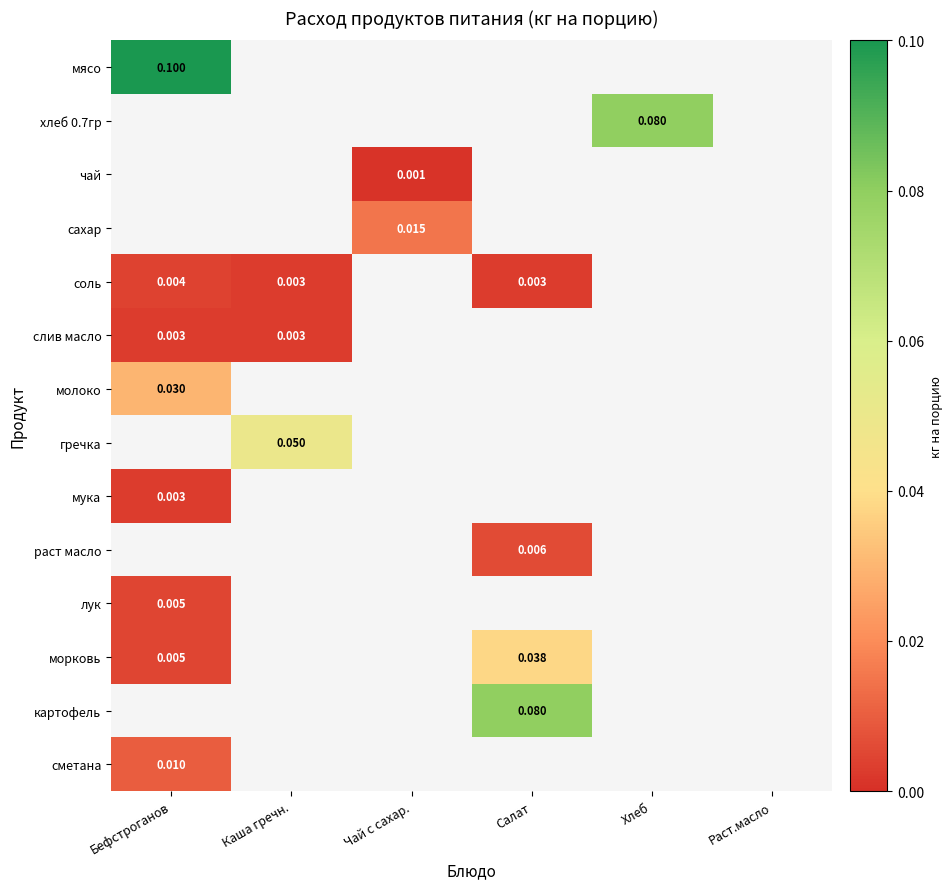

Is the value of хлеб 0.7гр at Хлеб greater than the value of сметана at Бефстроганов?

Yes